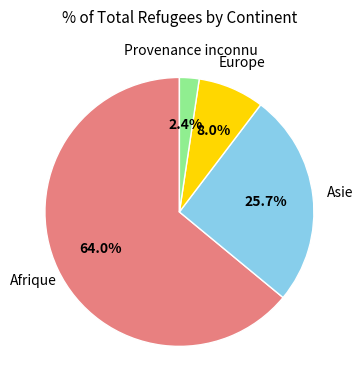

Is there a majority slice in this chart?

Yes